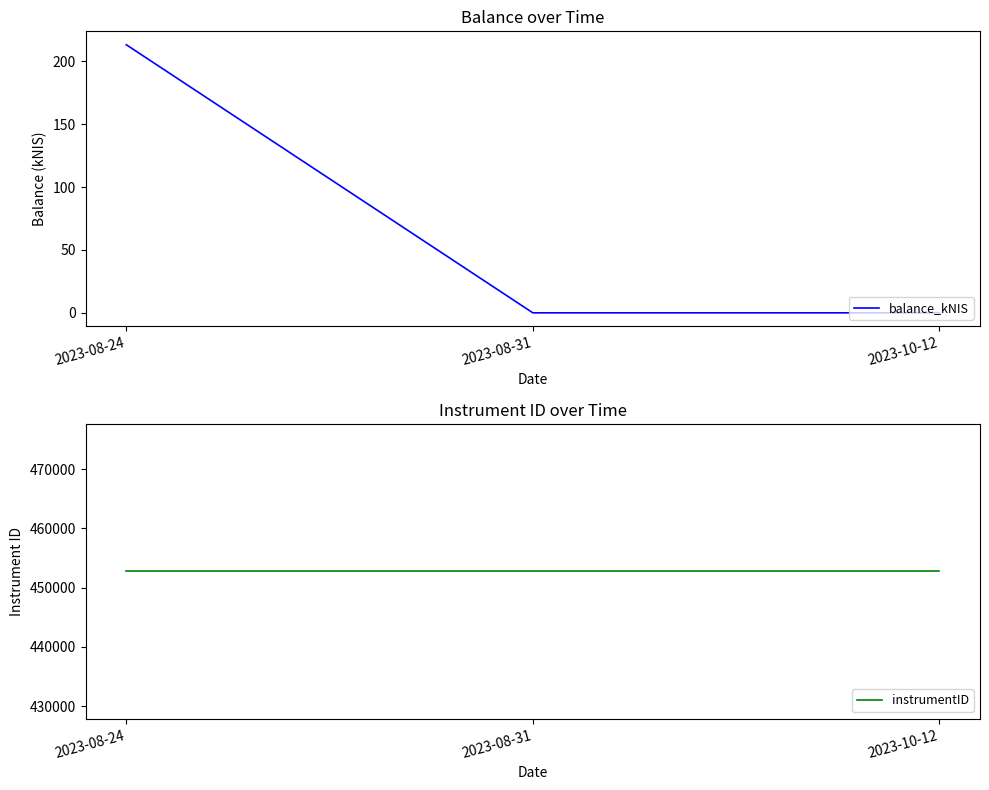

What is the average value of the instrumentID series?

452756.0